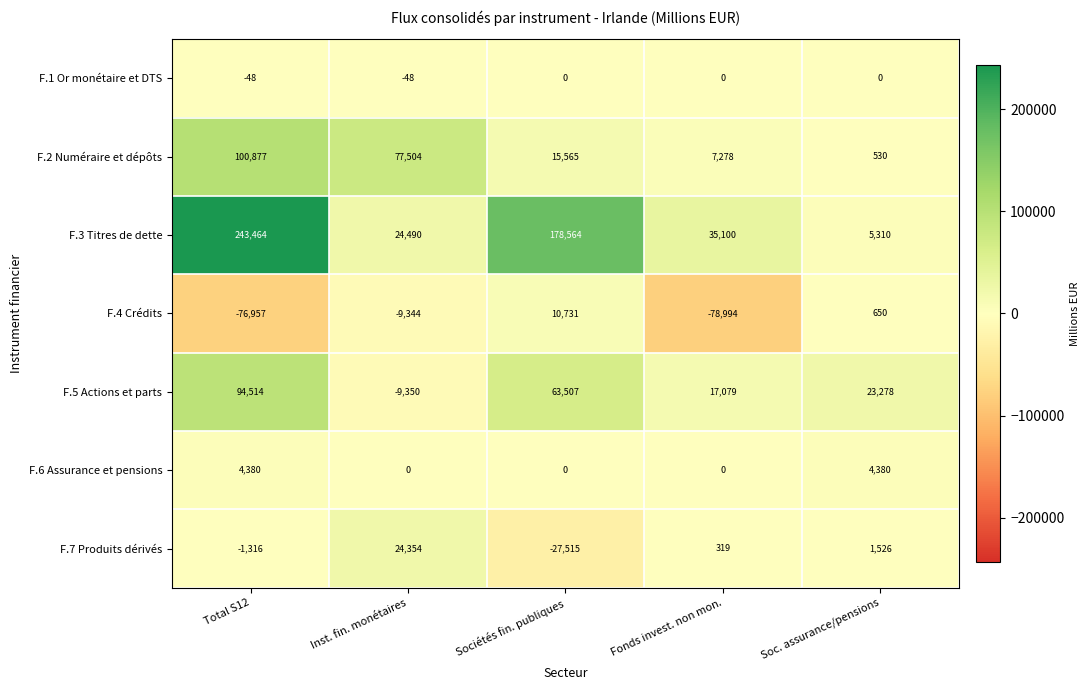

Is it true that F.3 Titres de dette equals 45791 at Fonds invest. non mon.?

False